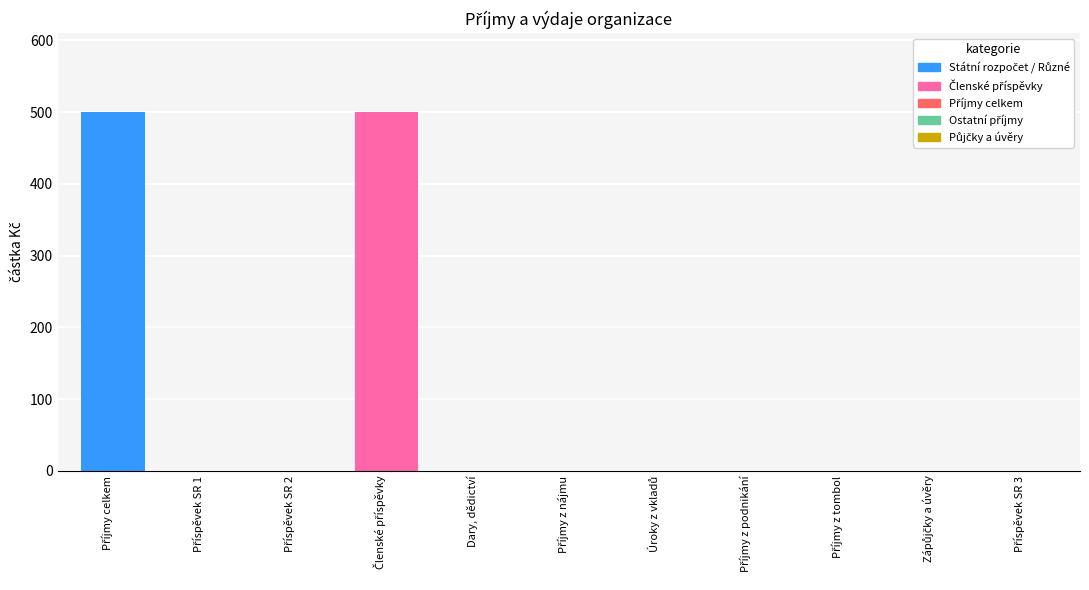

True or false: the data shows -185 at Příjmy z nájmu.

False